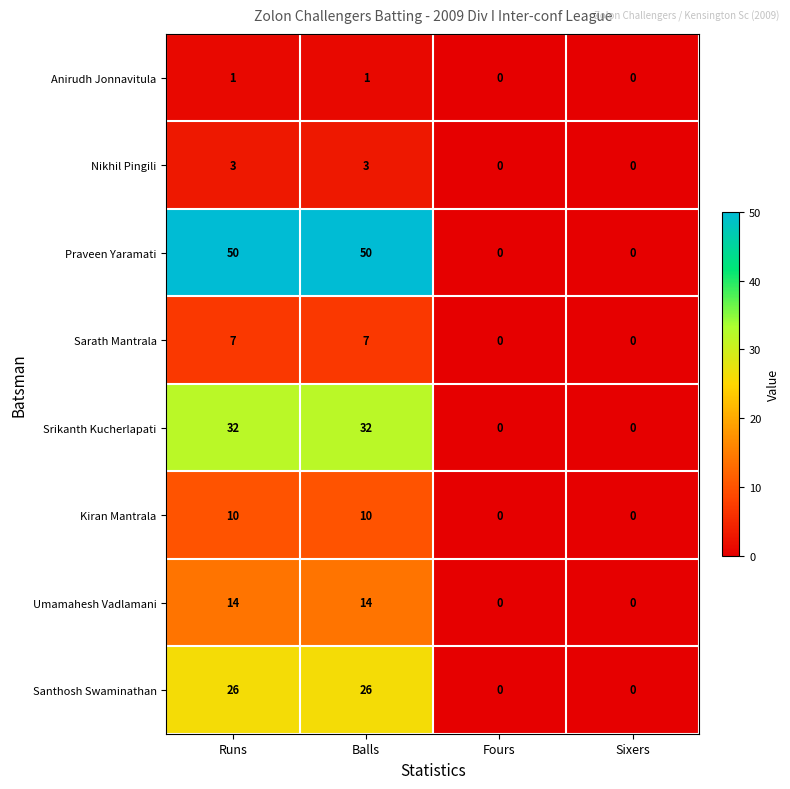

How many data points in Kiran Mantrala are less than 10?

2